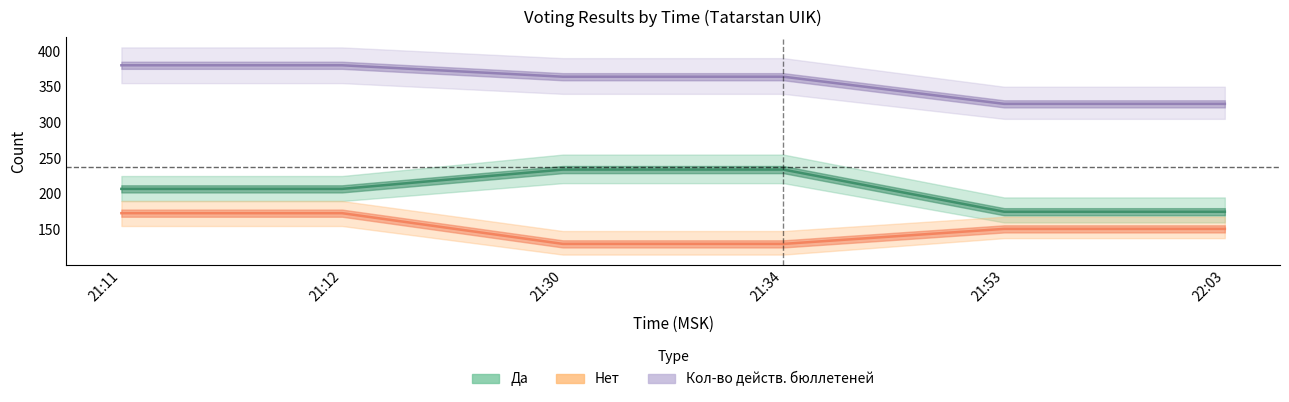

True or false: Нет and Да cross at least once.

False